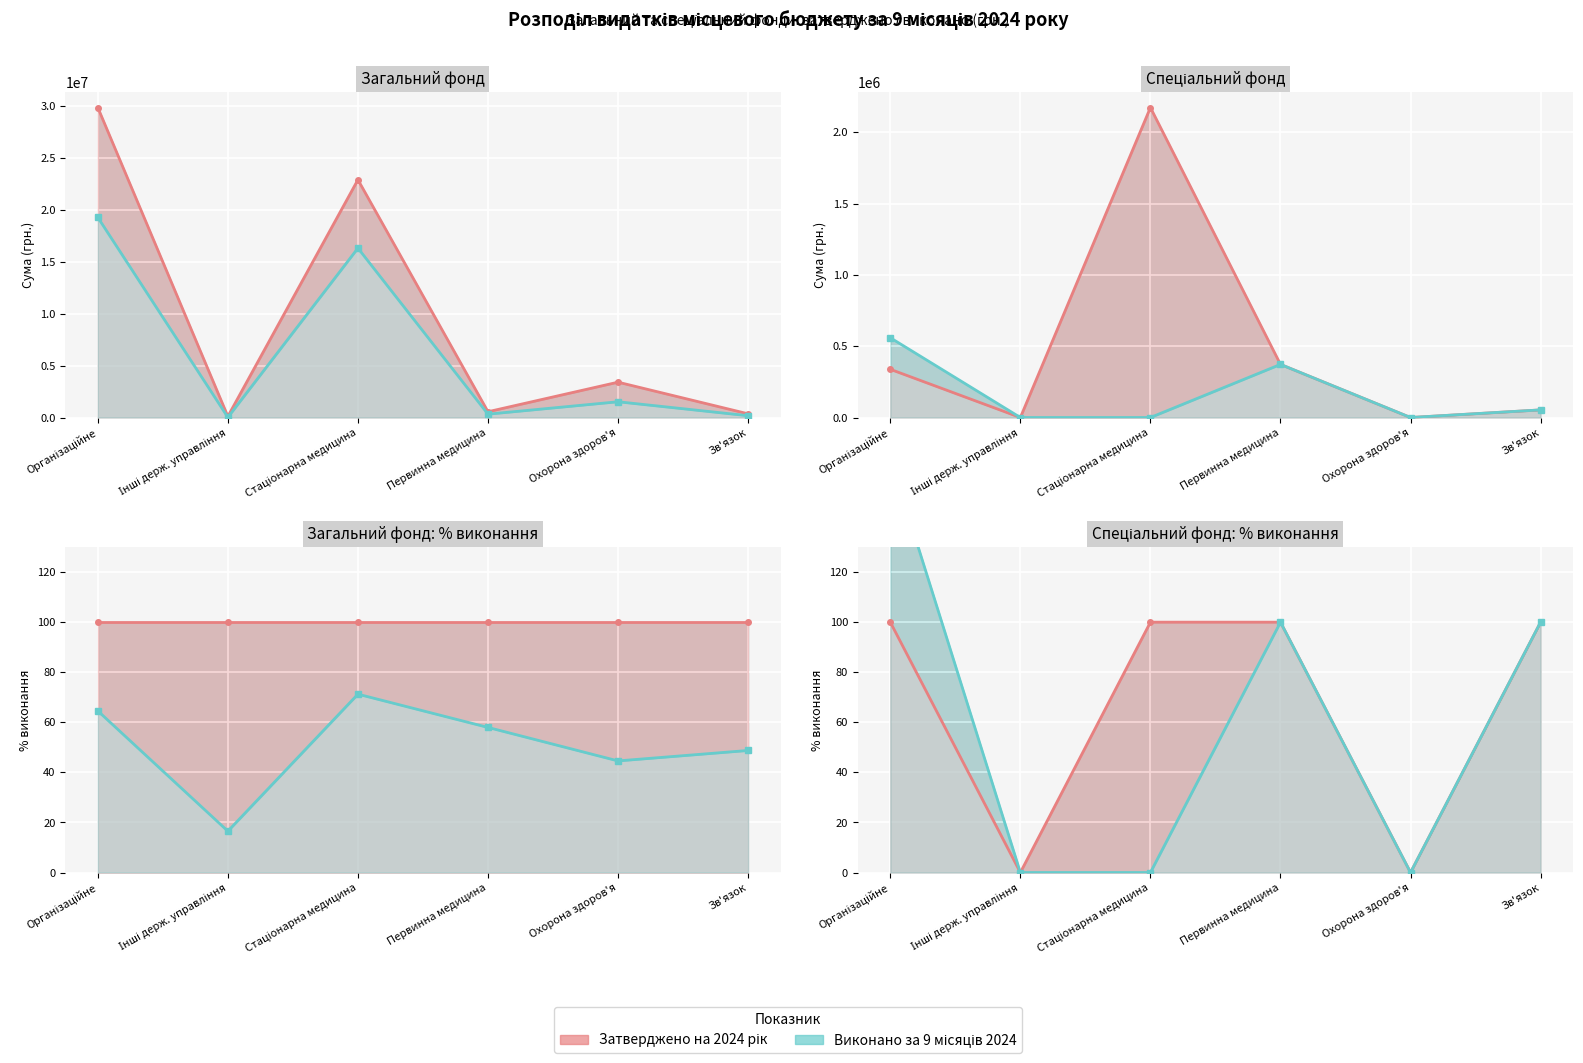

What is the minimum value for Загальний фонд: Виконано 9 міс.?

16.5